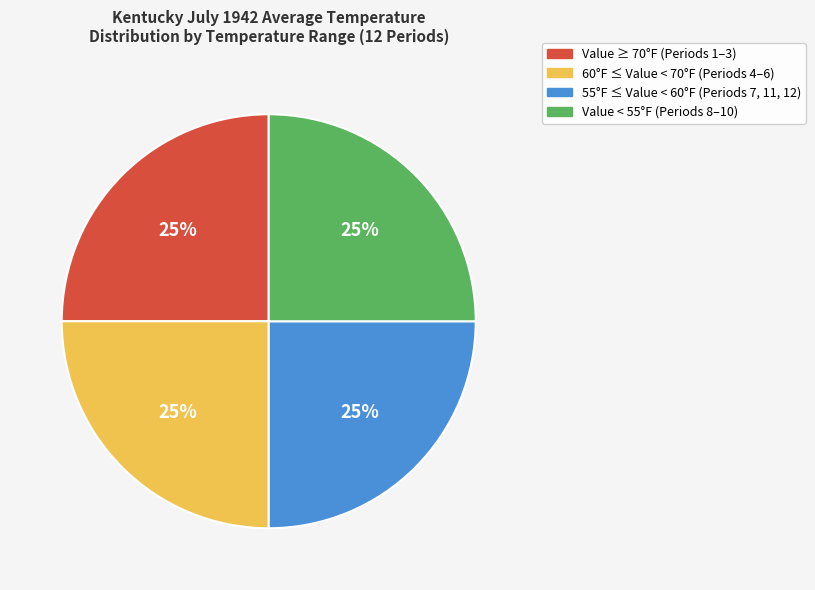

To the nearest percent, what is the average slice percentage?

25%